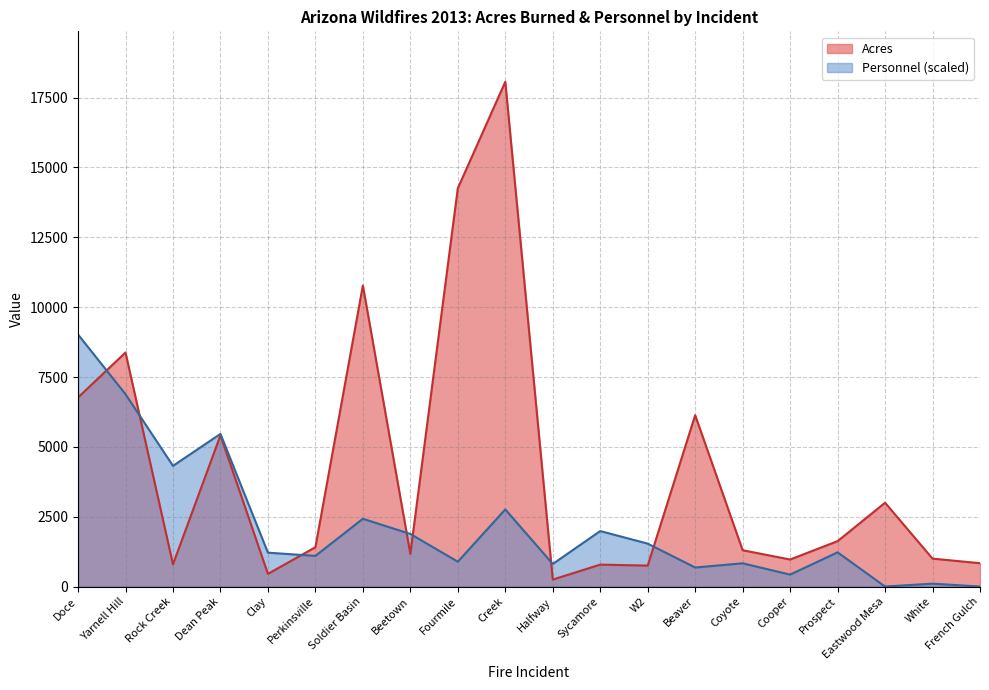

How many interior local peaks does the Acres series have?

7